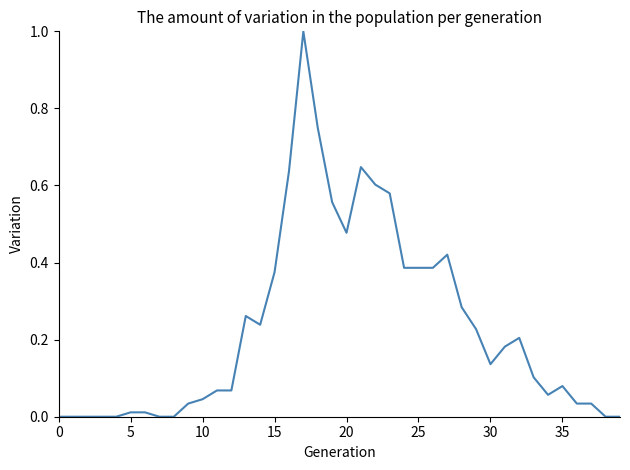

What is the difference between the maximum and minimum values?

1.0